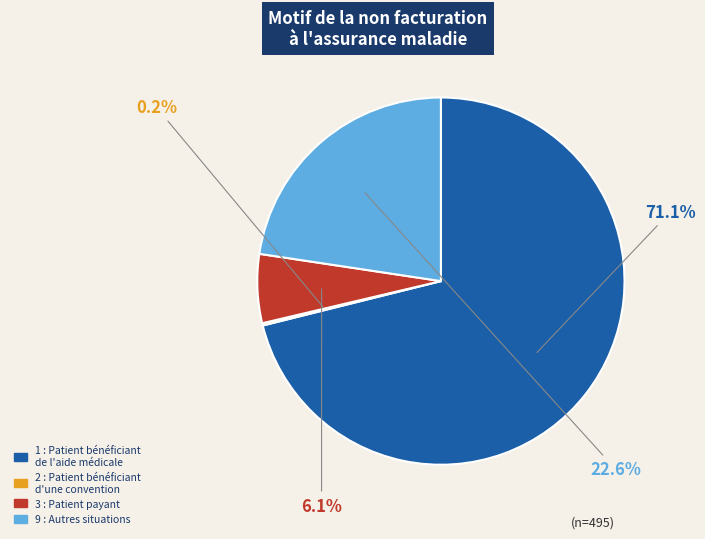

Which category has the biggest portion of the pie?

1 : Patient bénéficiant de l'aide médicale